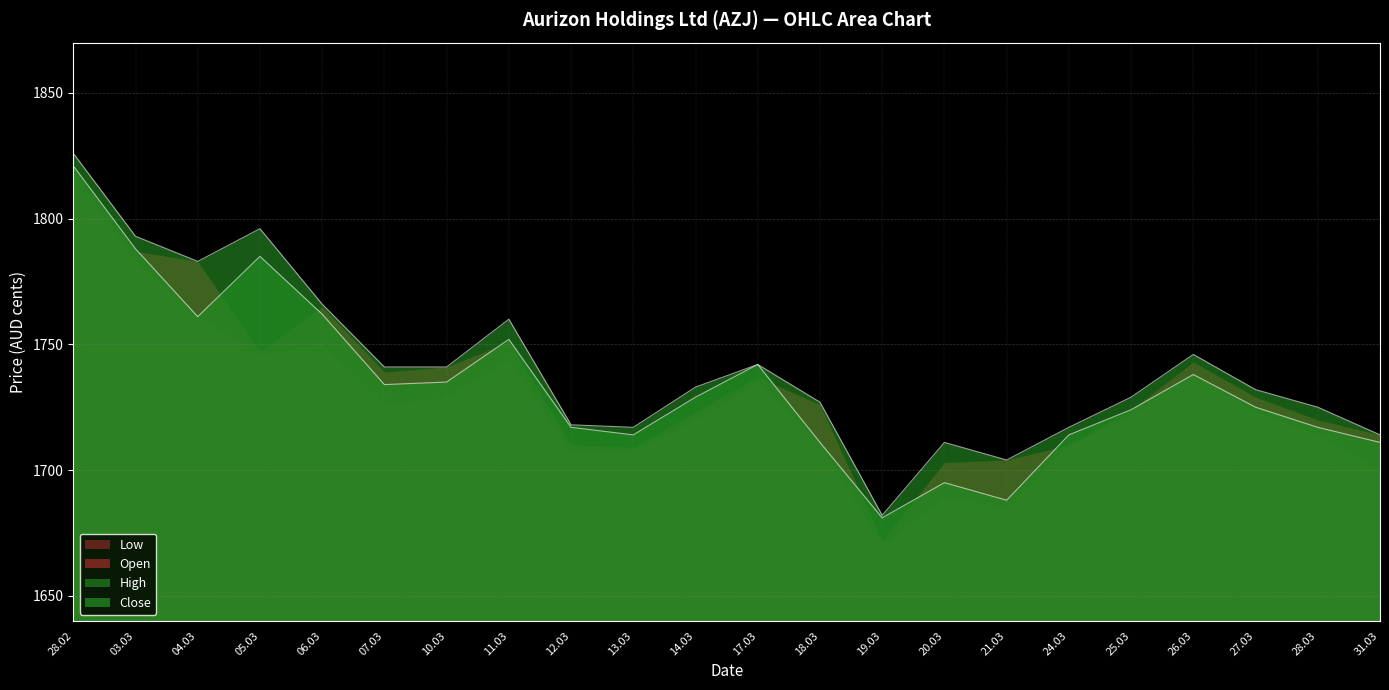

What is the total value across all series at 31.03?

6839